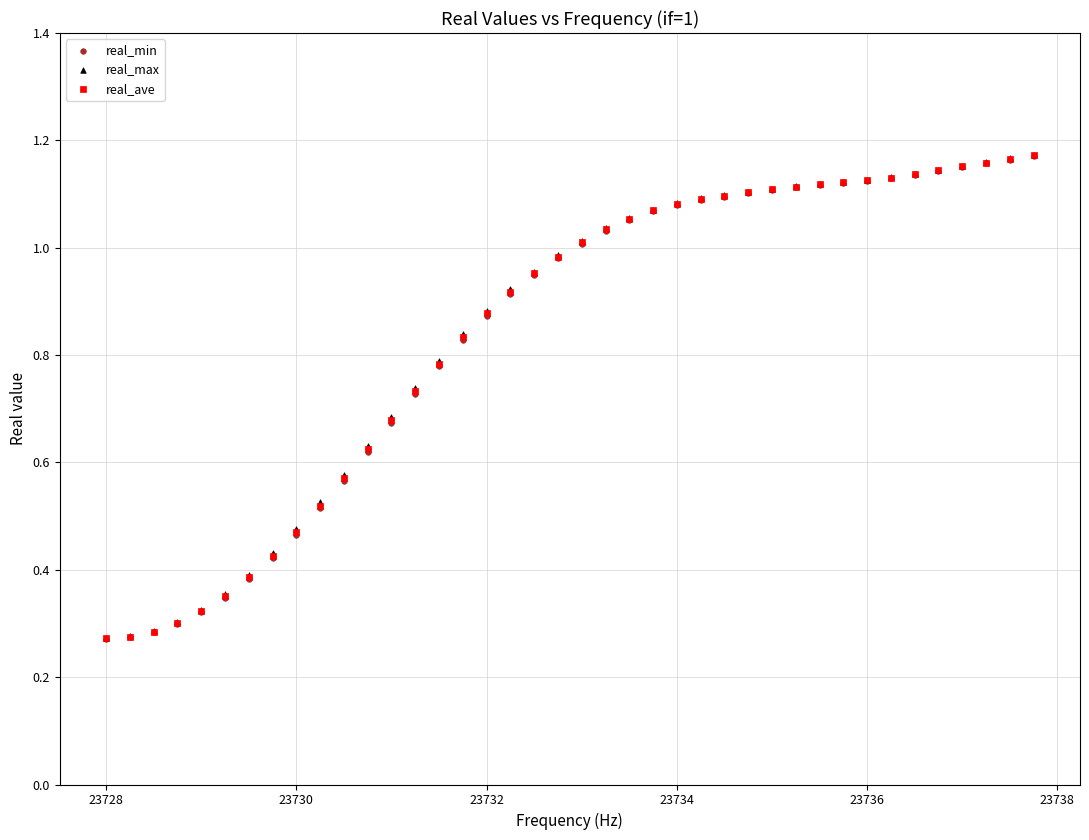

What are all the series names shown in the legend?

real_min, real_max, real_ave